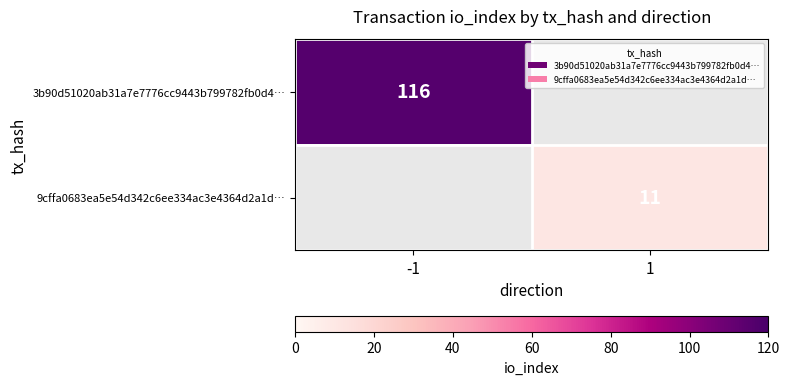

How many series are shown in this chart?

2